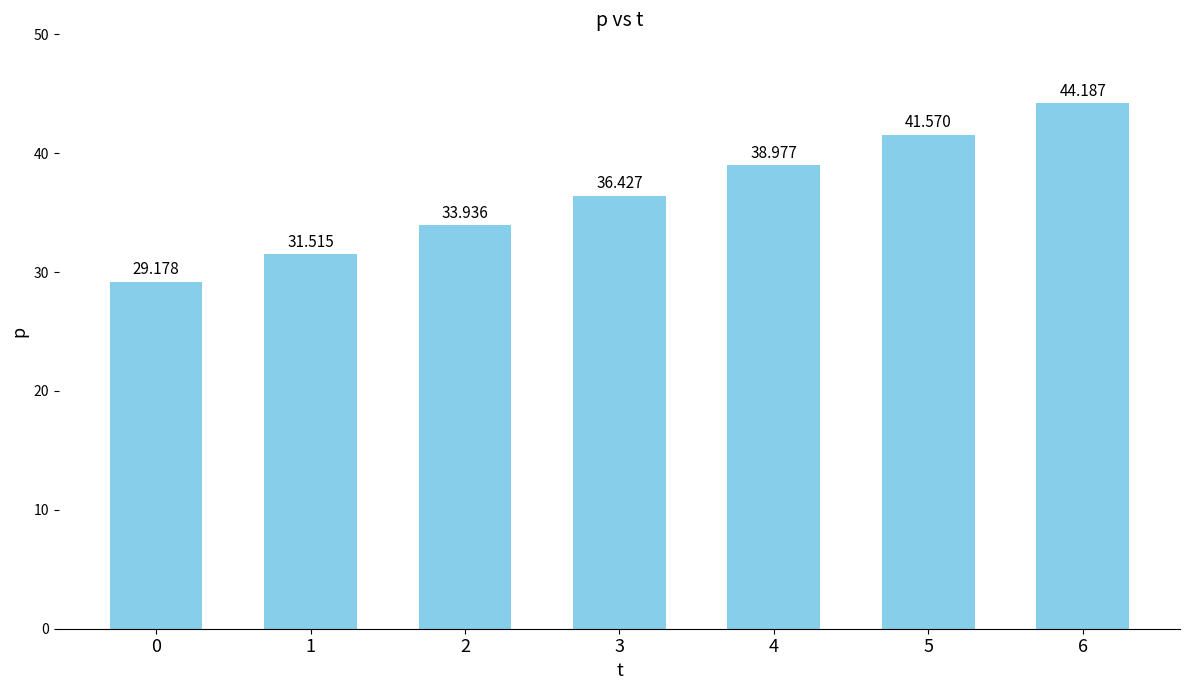

Rank the categories by value from lowest to highest.

0, 1, 2, 3, 4, 5, 6